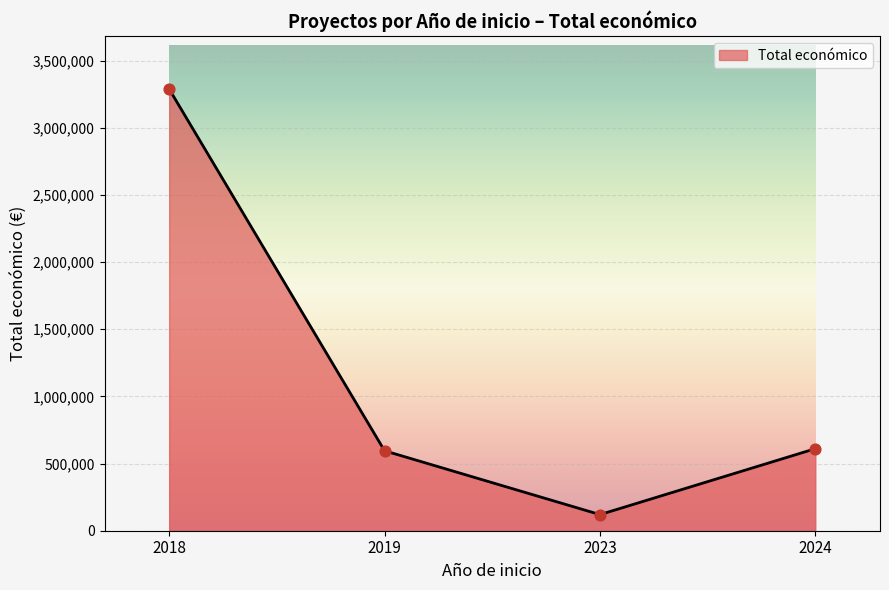

Approximately how many times larger is the value at 2018 compared to 2023?

27.4